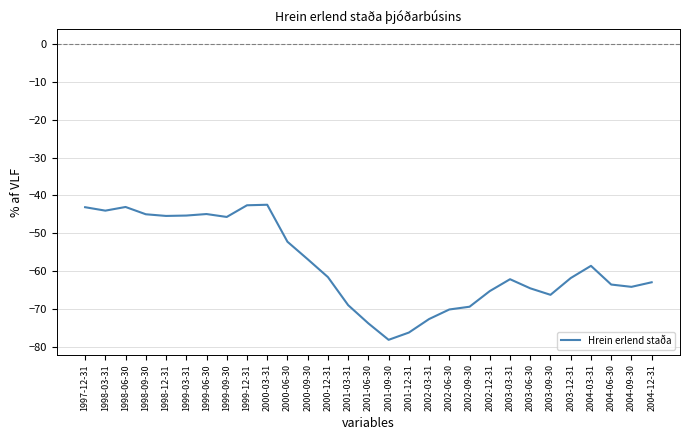

What is the difference between the values at 1999-03-31 and 2002-12-31?

20.0